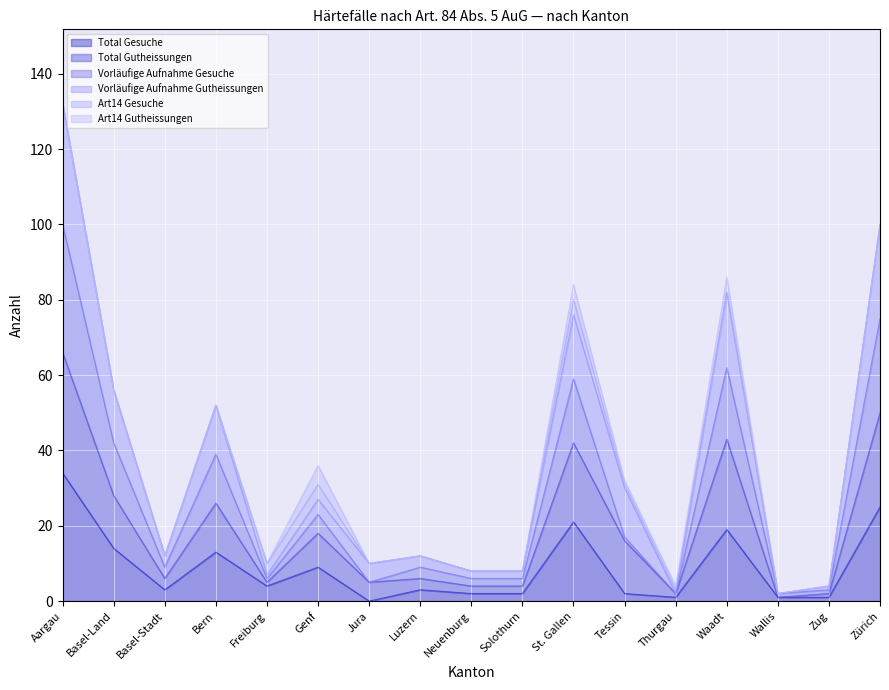

What is the difference between the highest and lowest values at Zug?

3